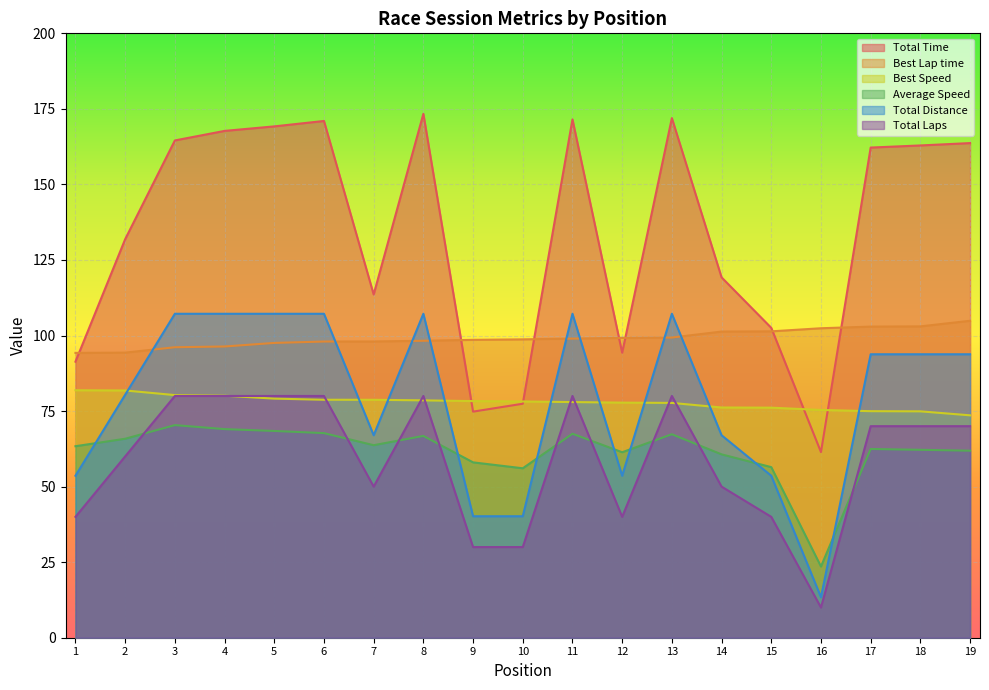

Between 6 and 18, which is larger?

6